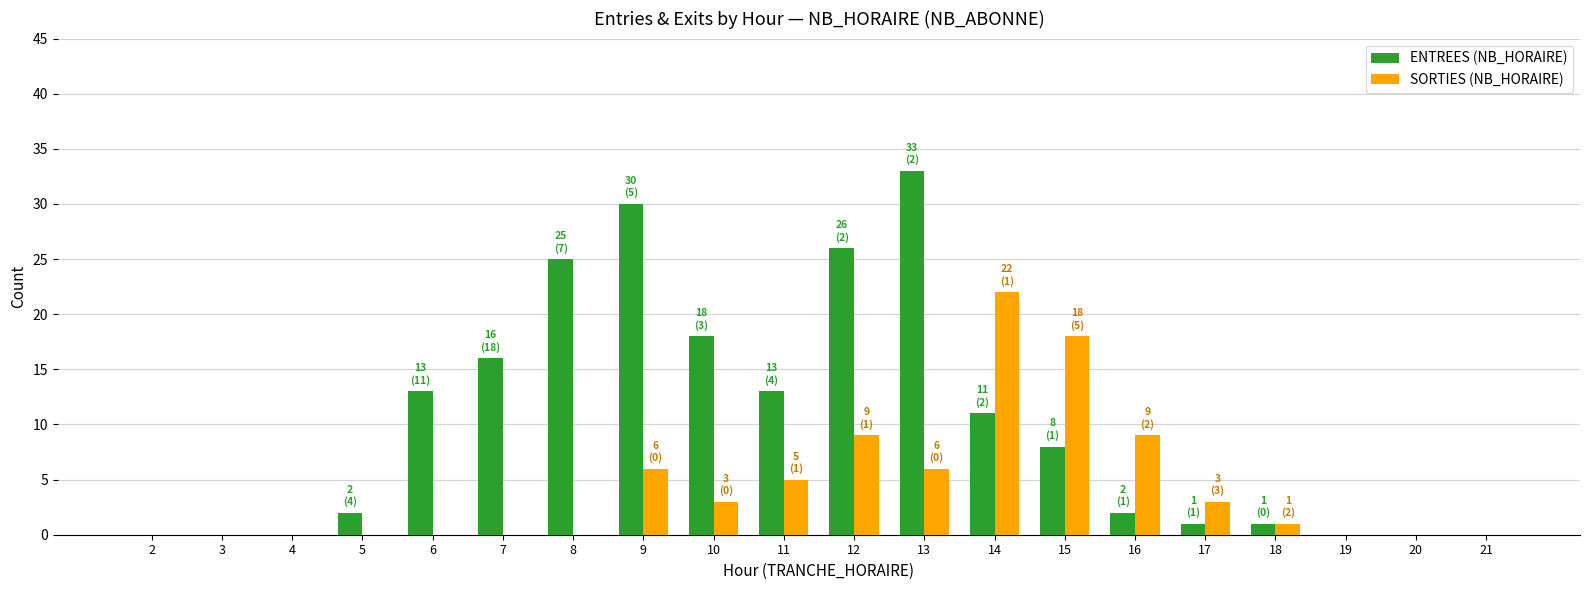

Count the number of categories in the chart.

20